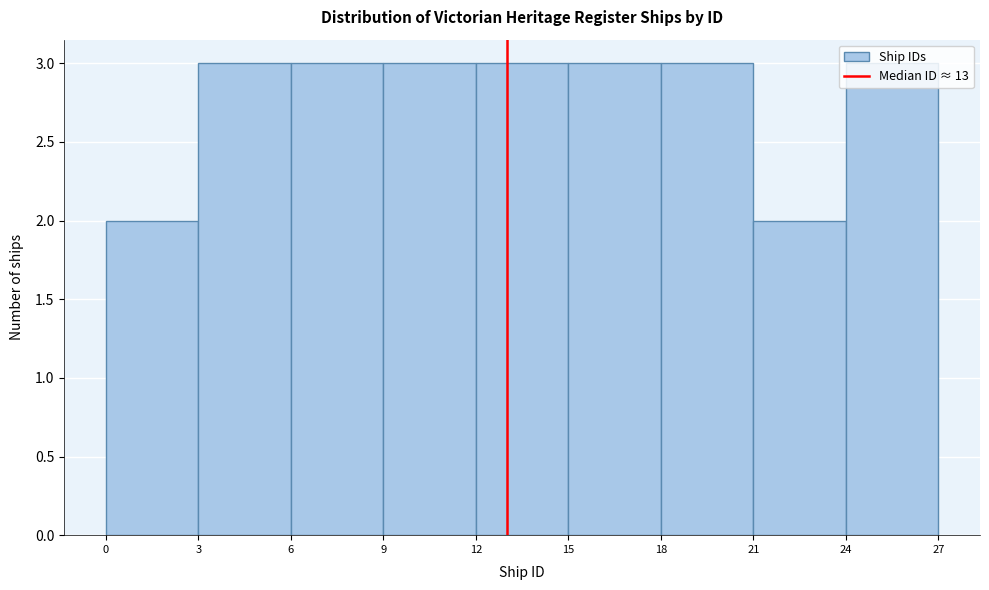

What is the height of the bar covering 15 to 18 on the x-axis? The values are not printed on the chart, so give them approximately, as read against the axis.

3